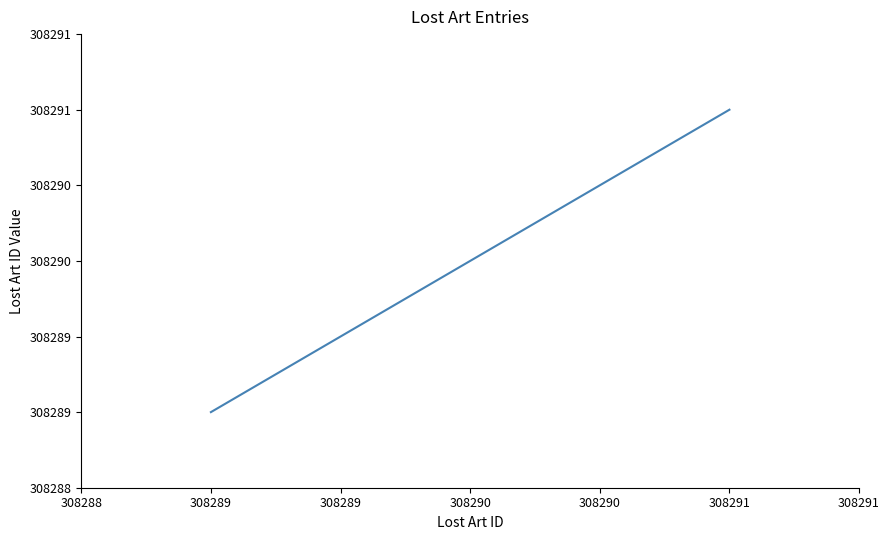

List the labels in order of value, smallest first.

308289, 308290, 308291